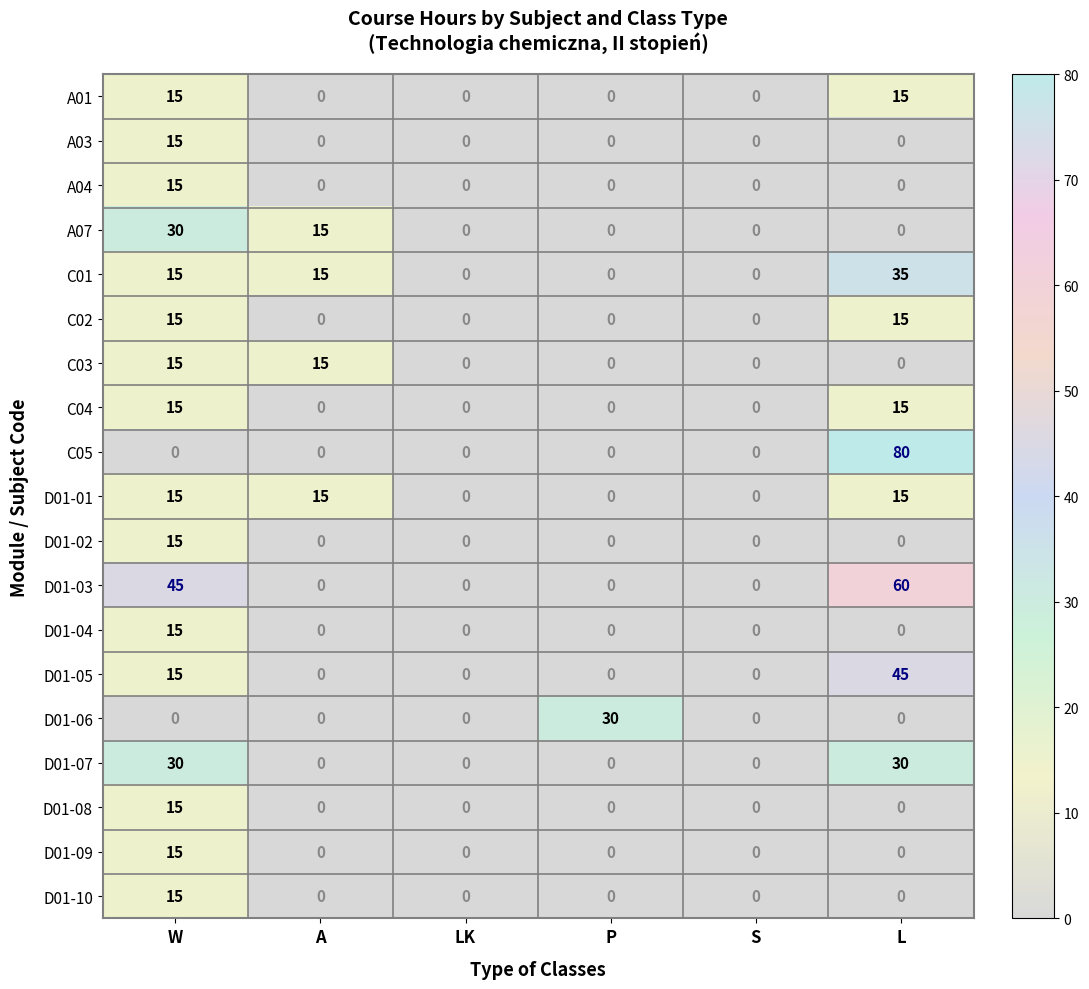

How many D01-01 values are between 0 and 15?

6